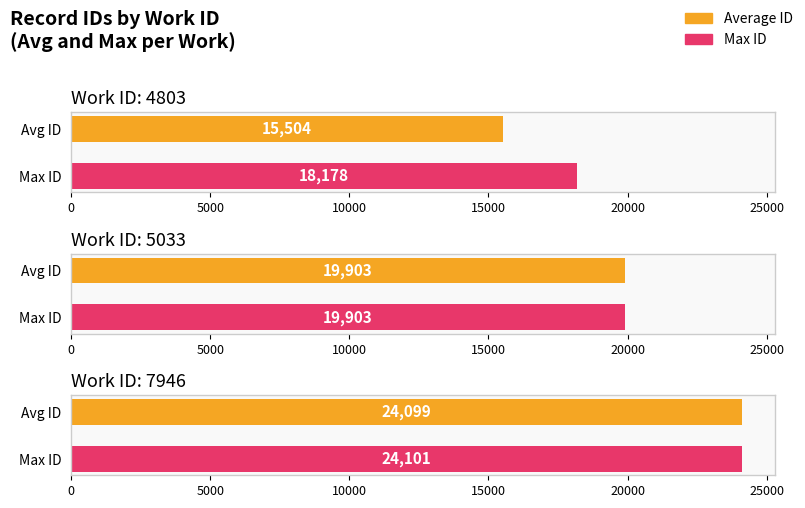

Are the bars horizontal?

Yes